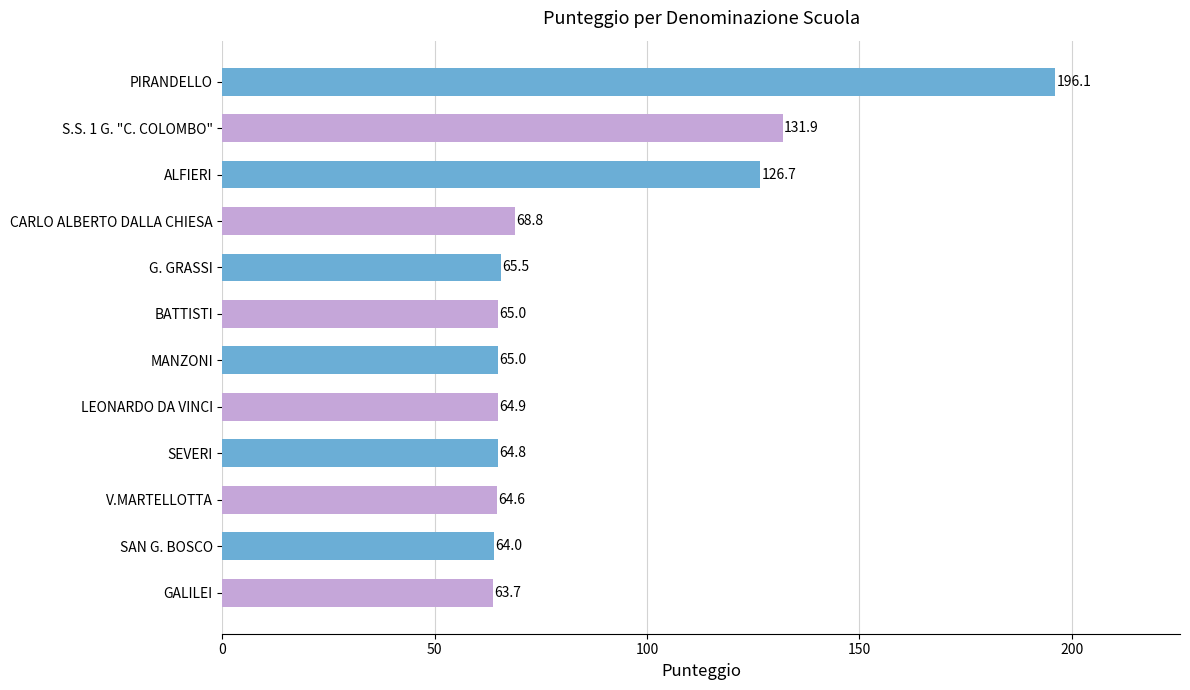

What is the minimum value shown in the chart?

63.7